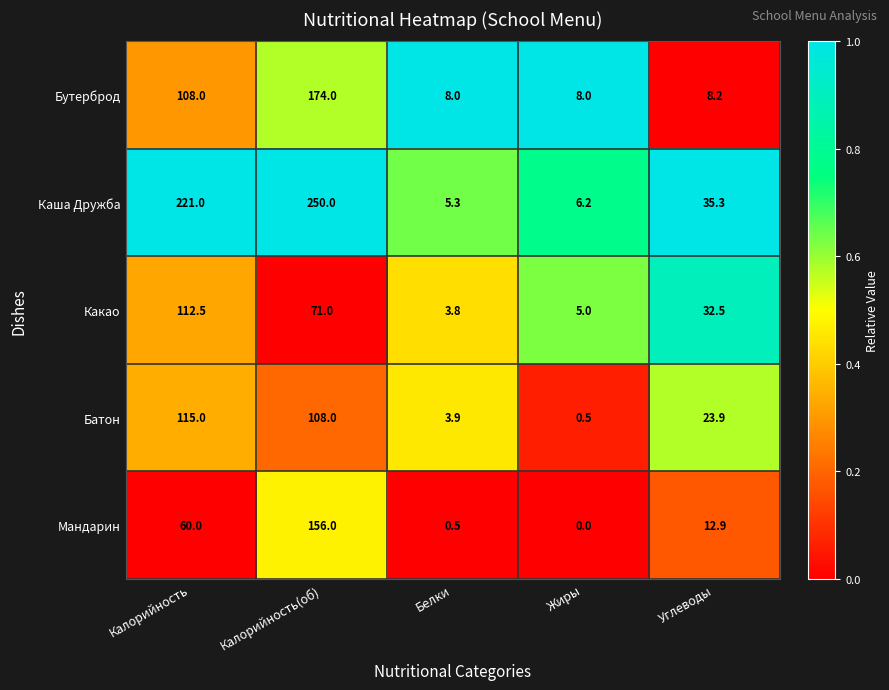

Rank the series at Углеводы from highest to lowest value.

Каша Дружба, Какао, Батон, Мандарин, Бутерброд